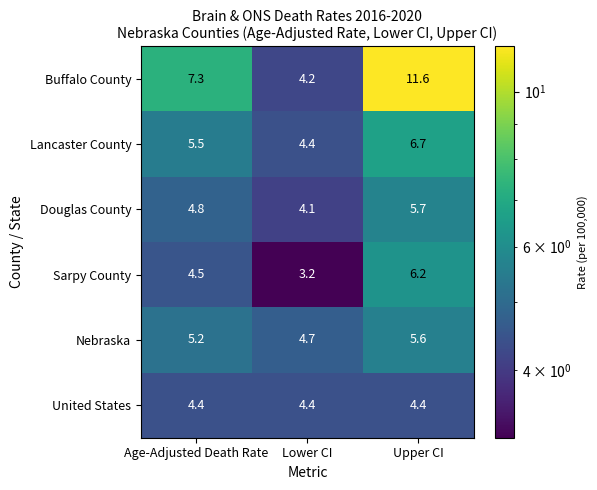

Count the number of categories in the chart.

3